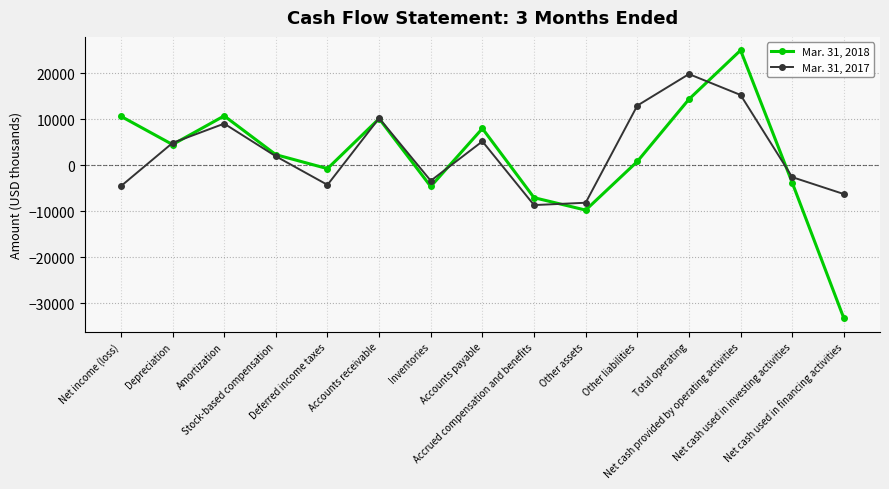

True or false: Mar. 31, 2017 has a value of -8665 at Accrued compensation and benefits.

True